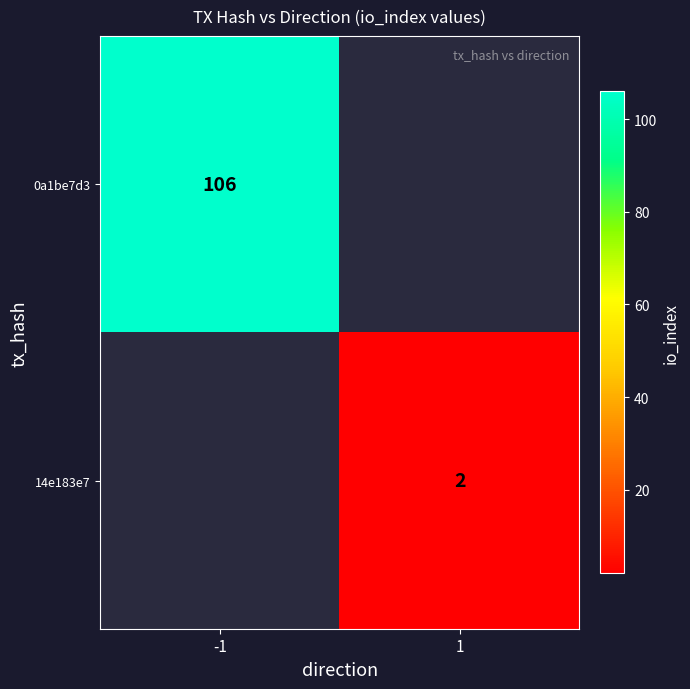

Is it true that 14e183e7 equals 2 at 1?

True